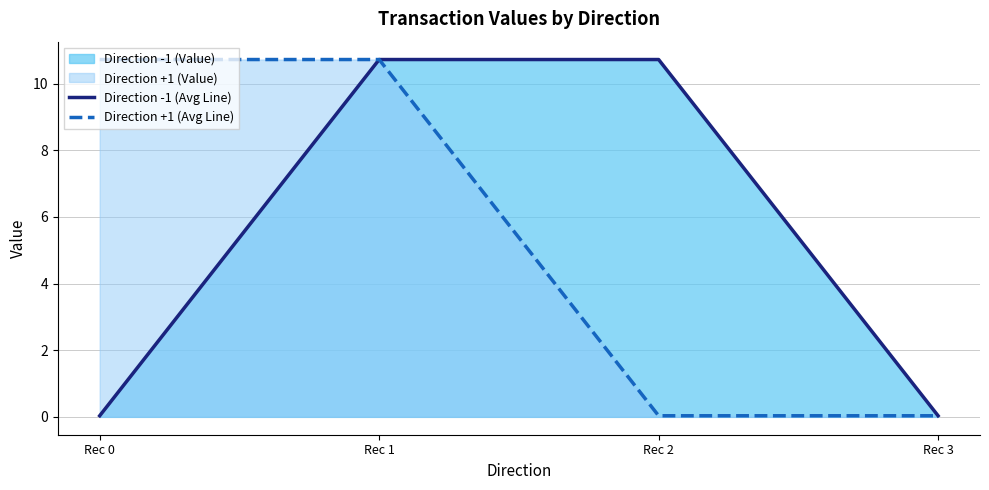

Rank the series at Rec 3 from highest to lowest value.

Direction -1 (Avg Line), Direction +1 (Avg Line)